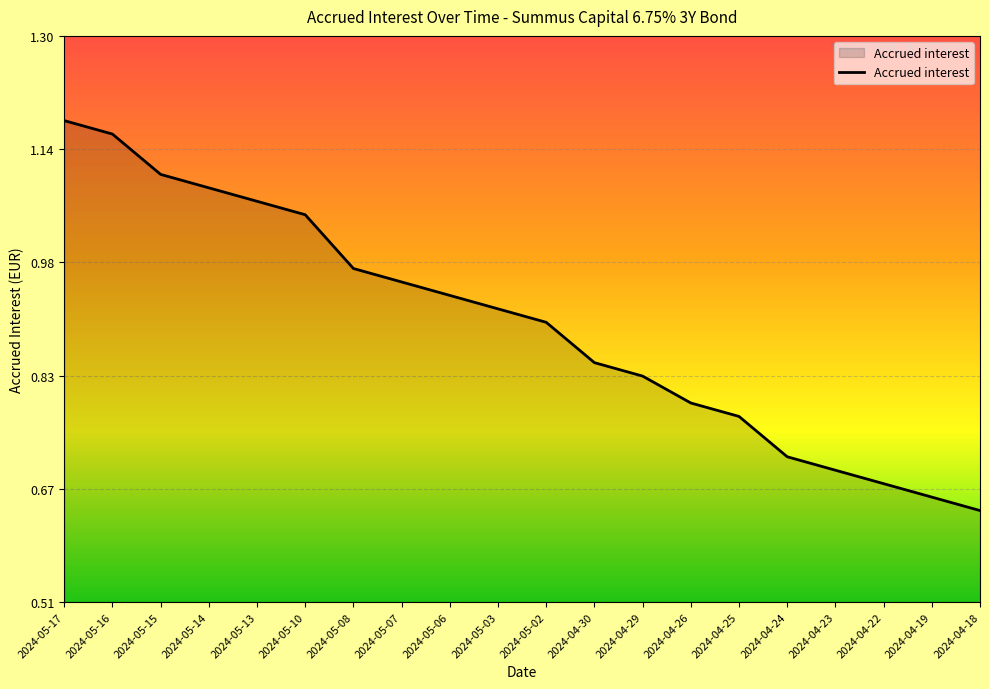

What position from the left is 2024-05-10?

6